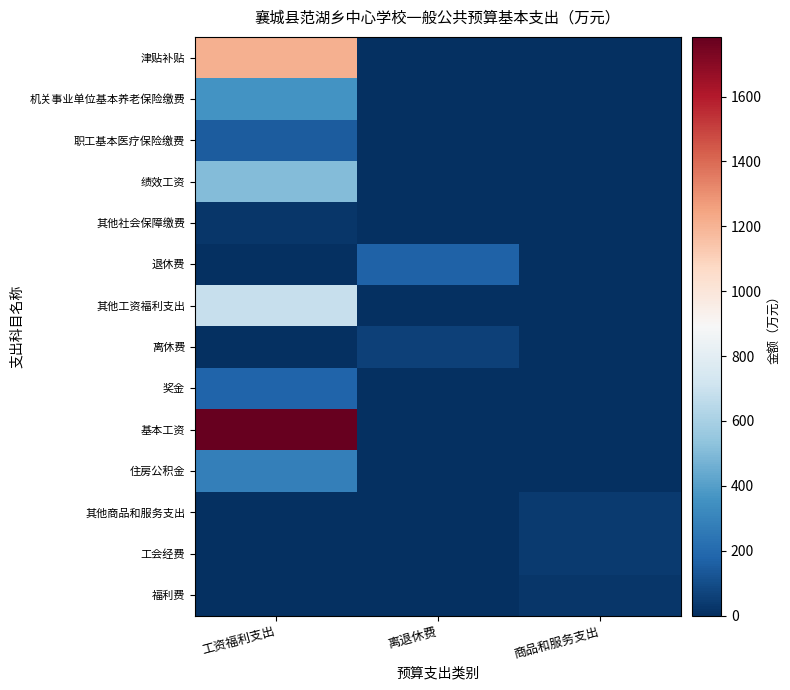

Reading left to right, extract all data points from this chart.

津贴补贴: 工资福利支出=1207.0	离退休费=0.0	商品和服务支出=0.0
机关事业单位基本养老保险缴费: 工资福利支出=360.8	离退休费=0.0	商品和服务支出=0.0
职工基本医疗保险缴费: 工资福利支出=151.1	离退休费=0.0	商品和服务支出=0.0
绩效工资: 工资福利支出=506.9	离退休费=0.0	商品和服务支出=0.0
其他社会保障缴费: 工资福利支出=20.9	离退休费=0.0	商品和服务支出=0.0
退休费: 工资福利支出=0.0	离退休费=168.2	商品和服务支出=0.0
其他工资福利支出: 工资福利支出=683.5	离退休费=0.0	商品和服务支出=0.0
离休费: 工资福利支出=0.0	离退休费=57.3	商品和服务支出=0.0
奖金: 工资福利支出=175.5	离退休费=0.0	商品和服务支出=0.0
基本工资: 工资福利支出=1783.9	离退休费=0.0	商品和服务支出=0.0
住房公积金: 工资福利支出=279.2	离退休费=0.0	商品和服务支出=0.0
其他商品和服务支出: 工资福利支出=0.0	离退休费=0.0	商品和服务支出=36.4
工会经费: 工资福利支出=0.0	离退休费=0.0	商品和服务支出=36.4
福利费: 工资福利支出=0.0	离退休费=0.0	商品和服务支出=21.3